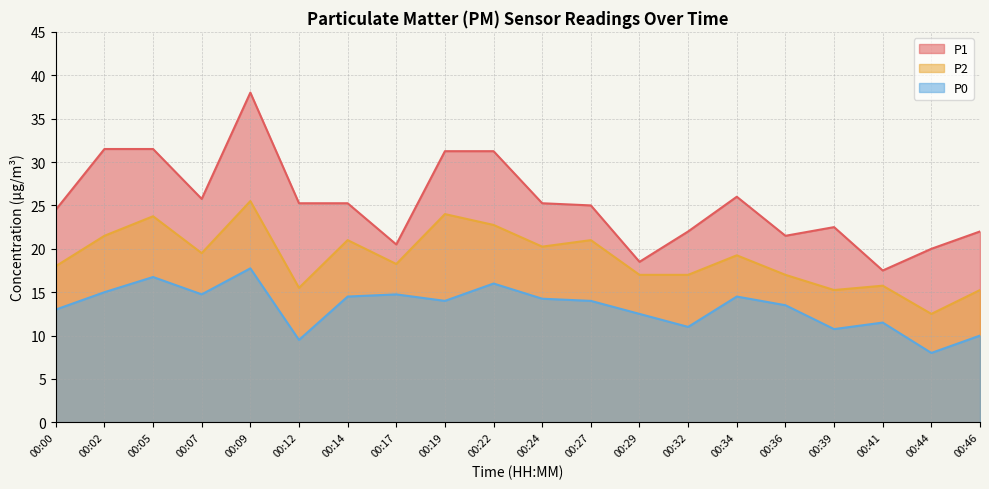

At 00:27, list the series in order from largest to smallest.

P1, P2, P0